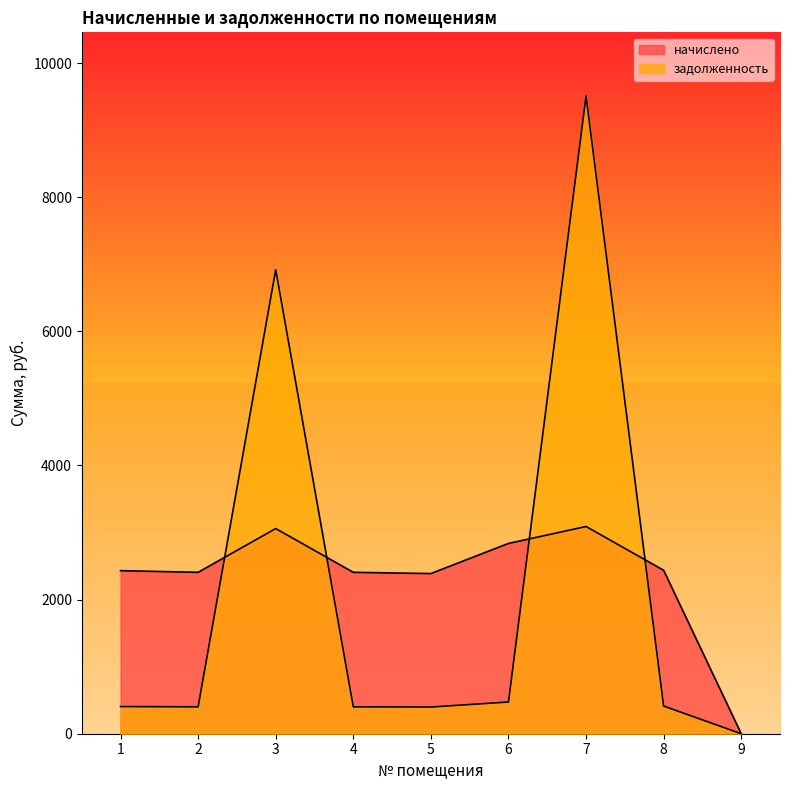

Which series ends up on top after the final intersection of начислено and задолженность?

начислено